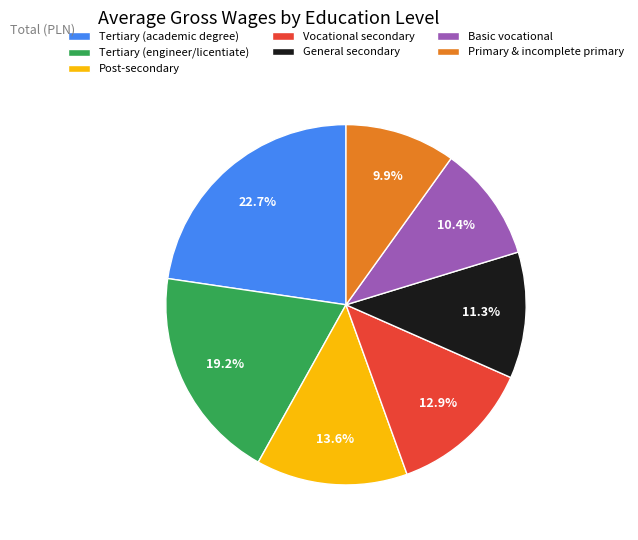

How much of the chart is everything except Vocational secondary?

87.1%